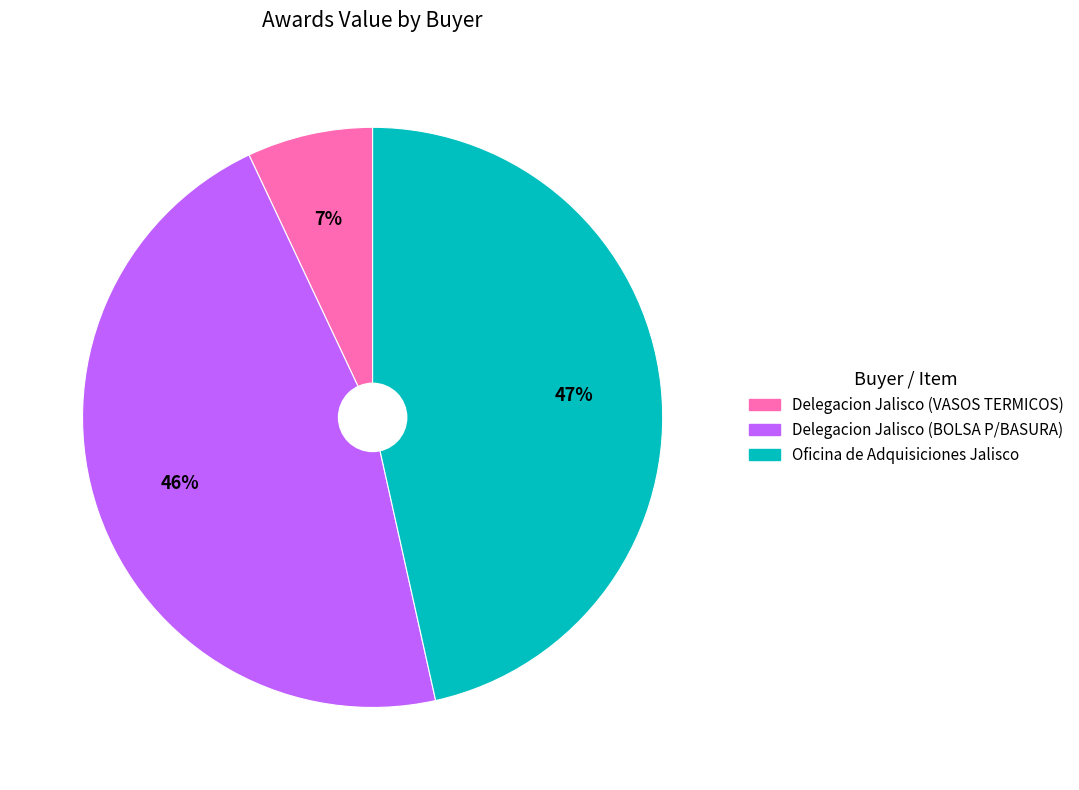

Which slice is the smallest?

Delegacion Jalisco (VASOS TERMICOS)